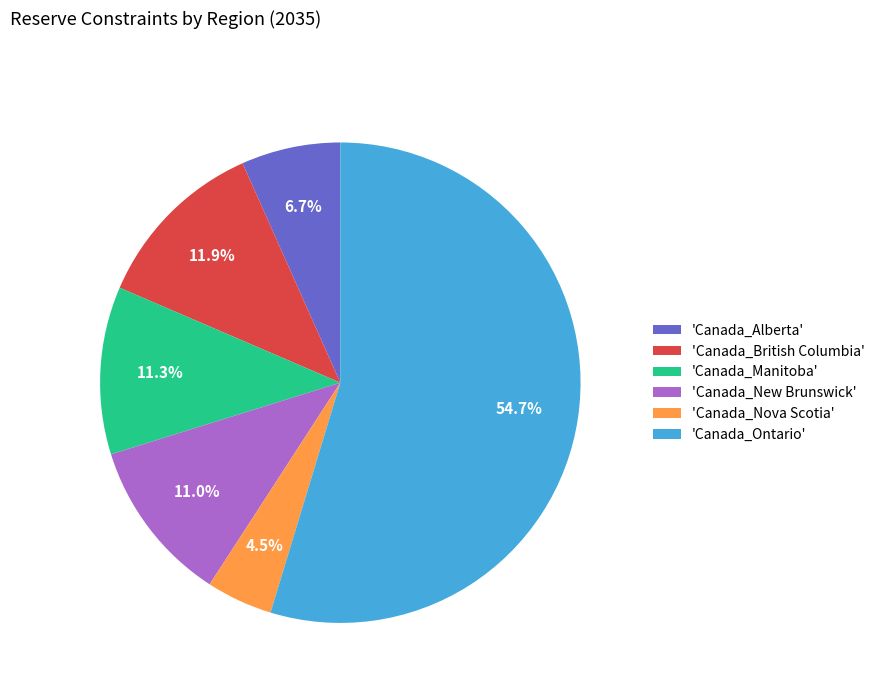

What is the smallest slice in the pie chart?

'Canada_Nova Scotia'